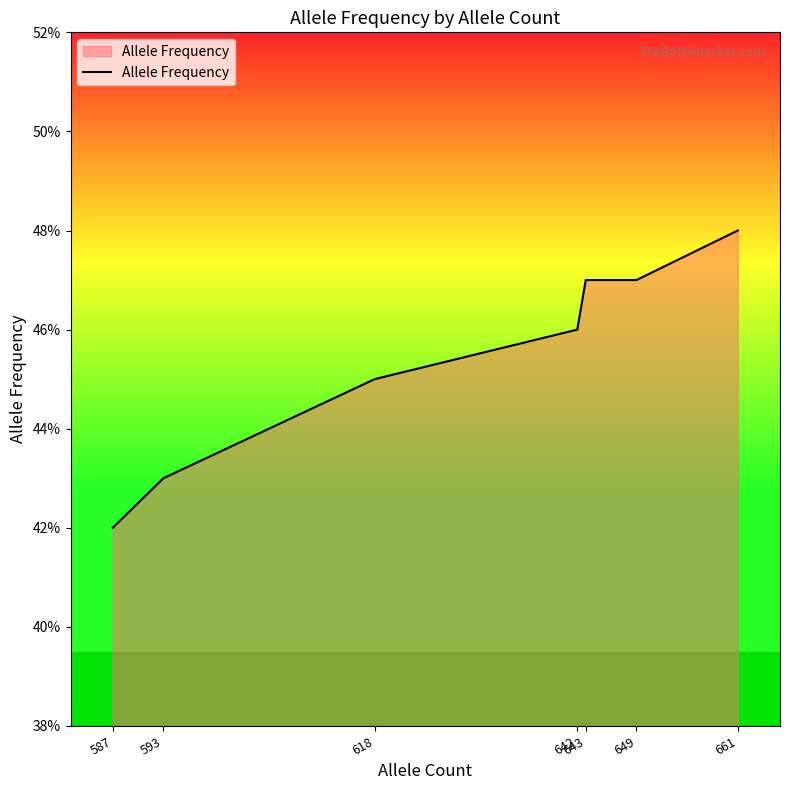

What is the difference between the maximum and minimum values?

0.1